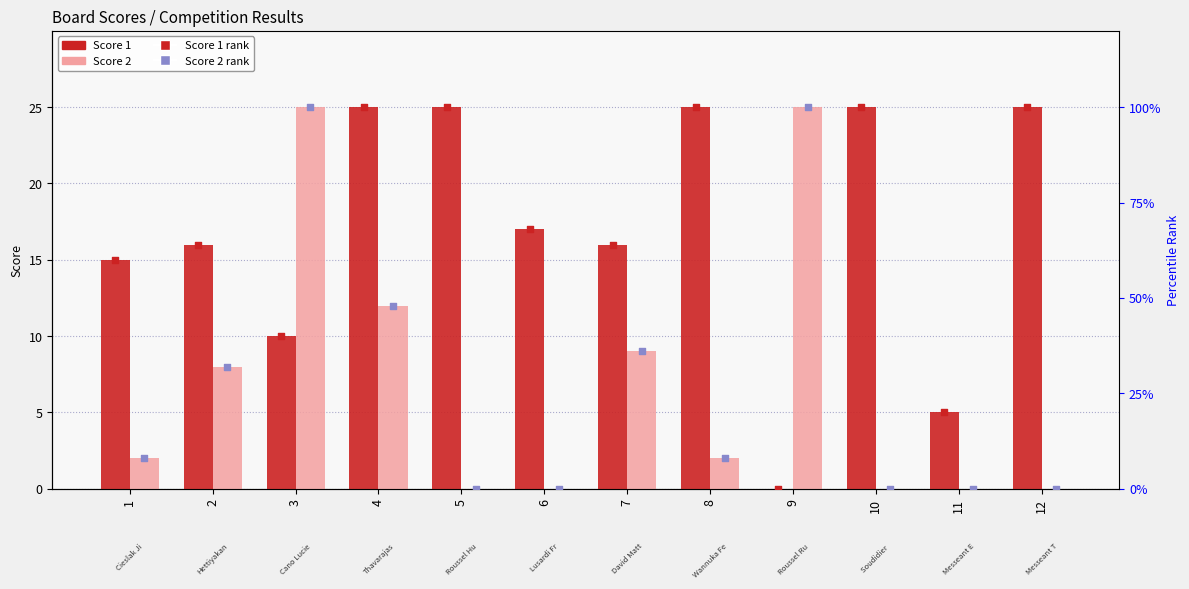

Which series reaches the minimum Y coordinate?

Score 1